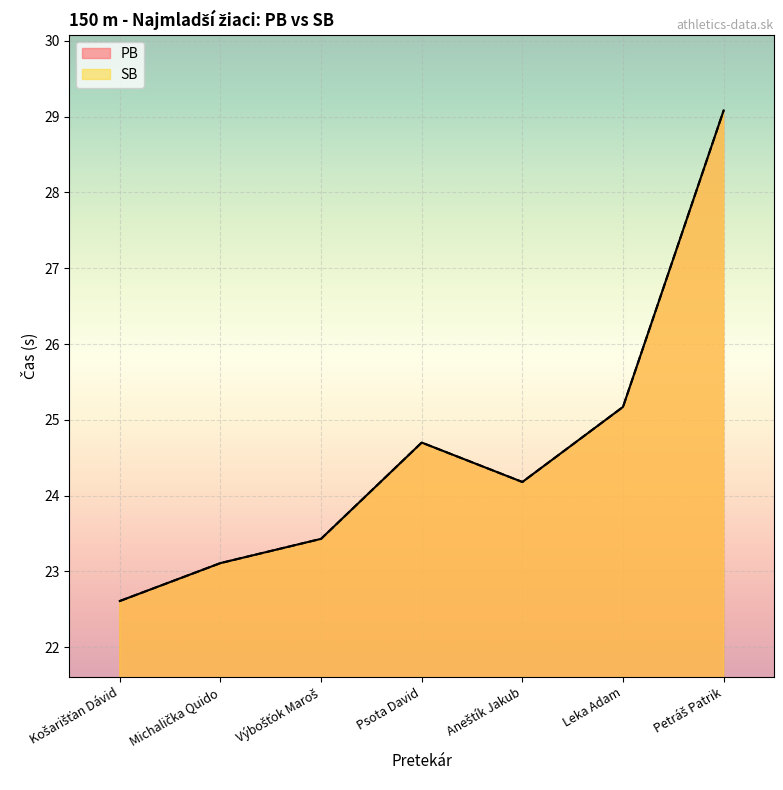

Read the SB value at Leka Adam.

25.2